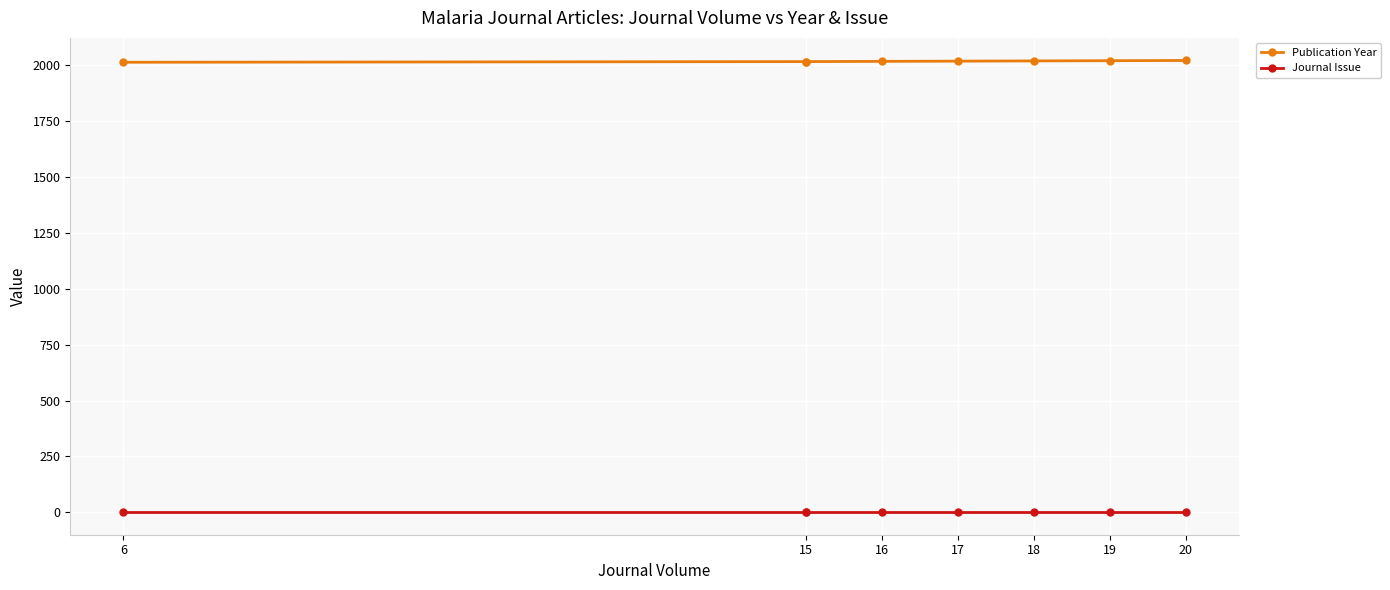

How many distinct data groups are displayed?

2